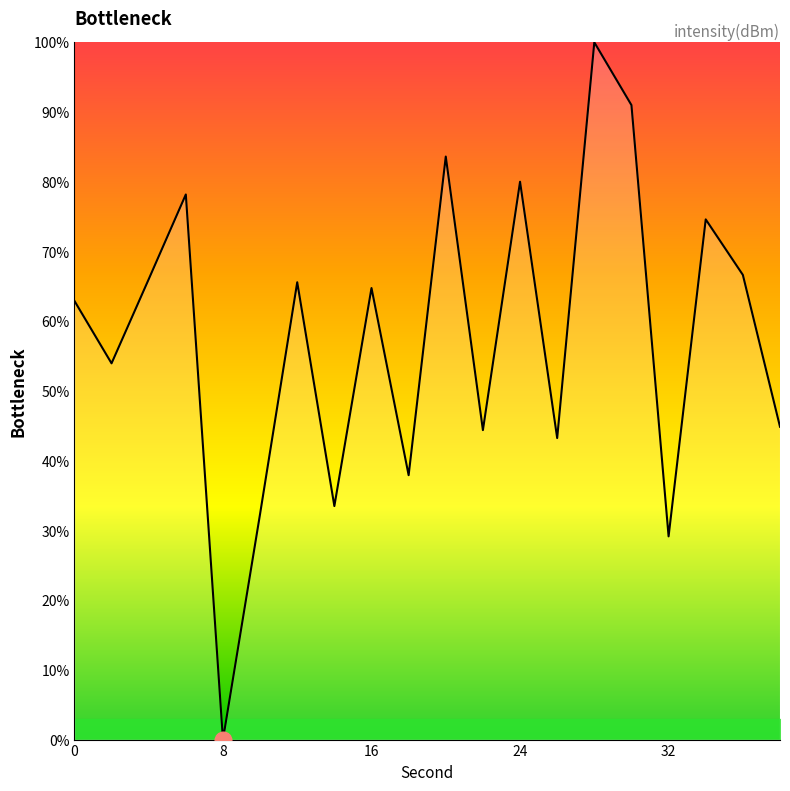

What is the difference between the maximum and minimum values?

100.0